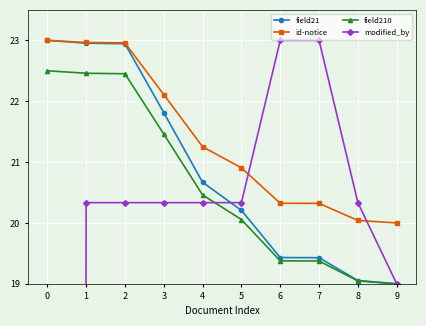

True or false: id-notice and field210 intersect in this chart.

False